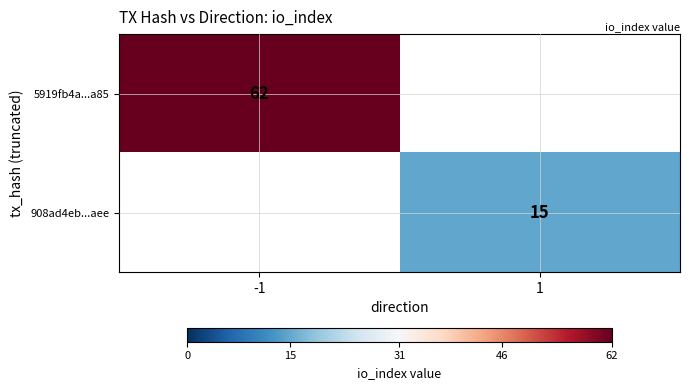

The value of 5919fb4a...a85 at -1 is 30. True or false?

False